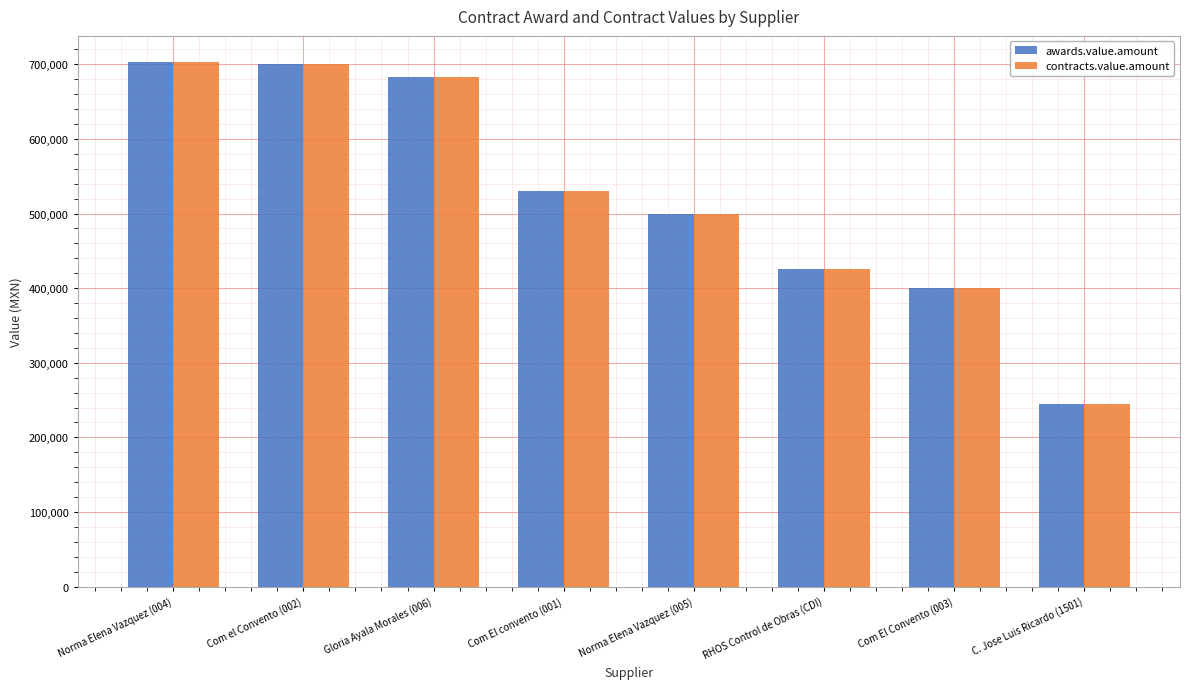

Which category has the lowest value across all series?

C. Jose Luis Ricardo (1501)